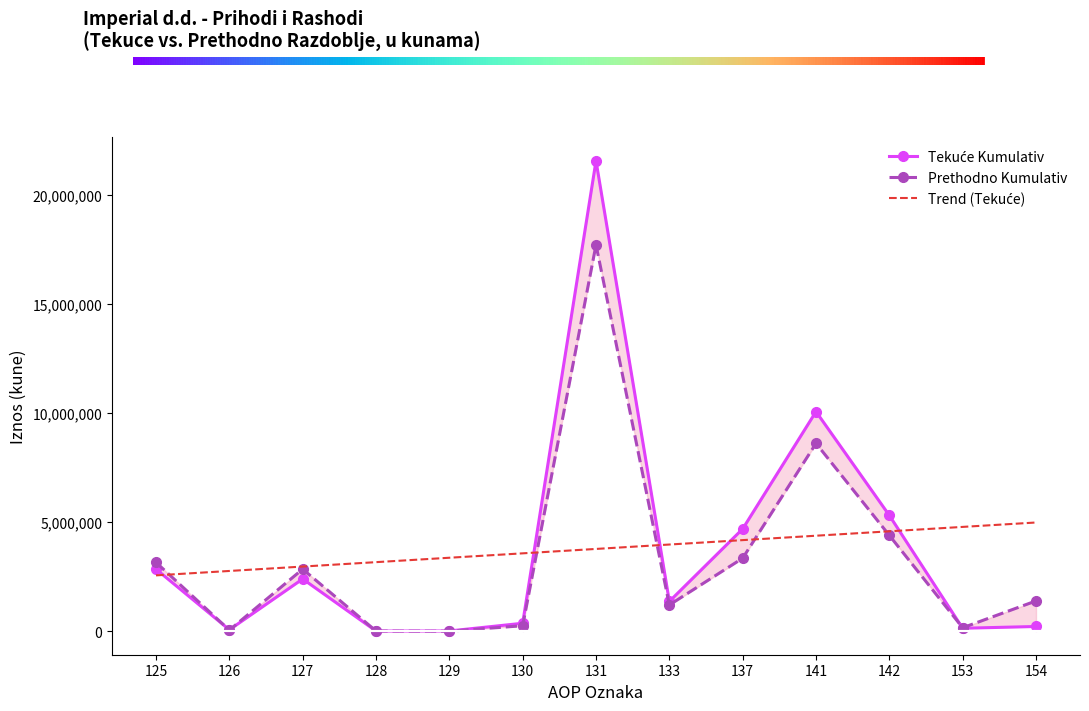

How many values in Prethodno Kumulativ are above zero?

12